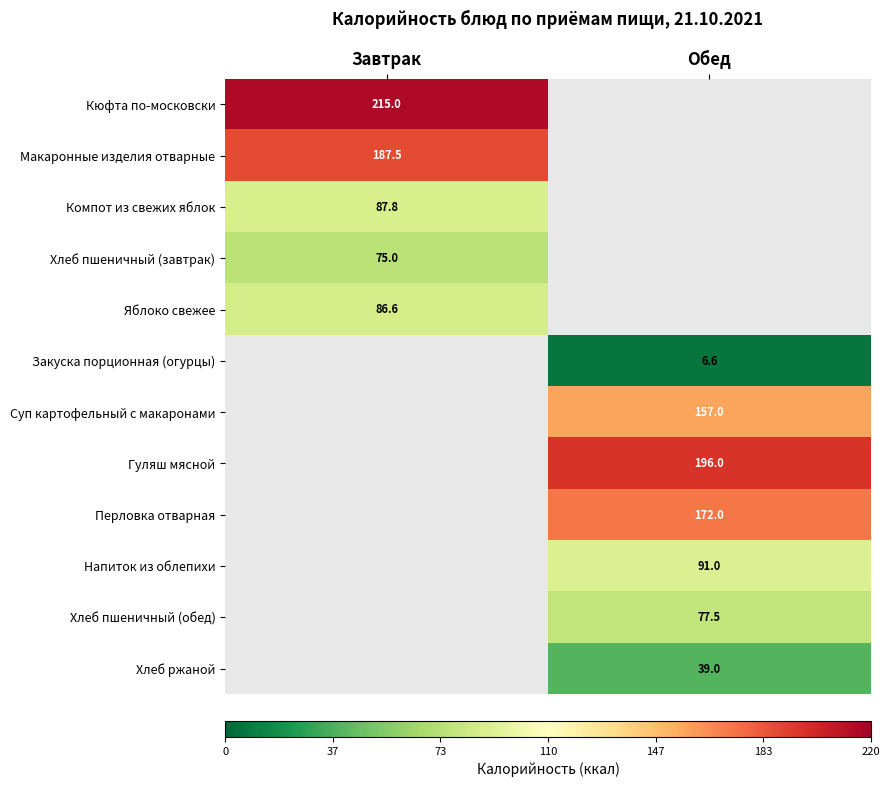

True or false: Перловка отварная has a value of 36.5 at Обед.

False